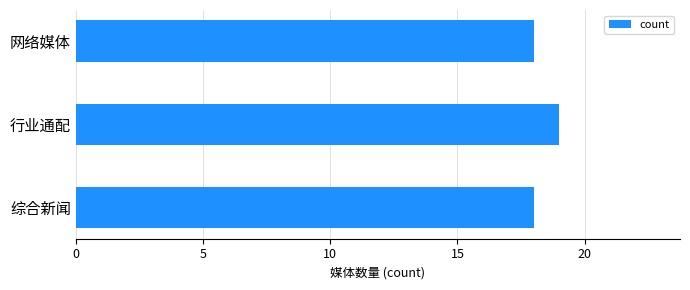

Which has a higher value, 行业通配 or 网络媒体?

行业通配